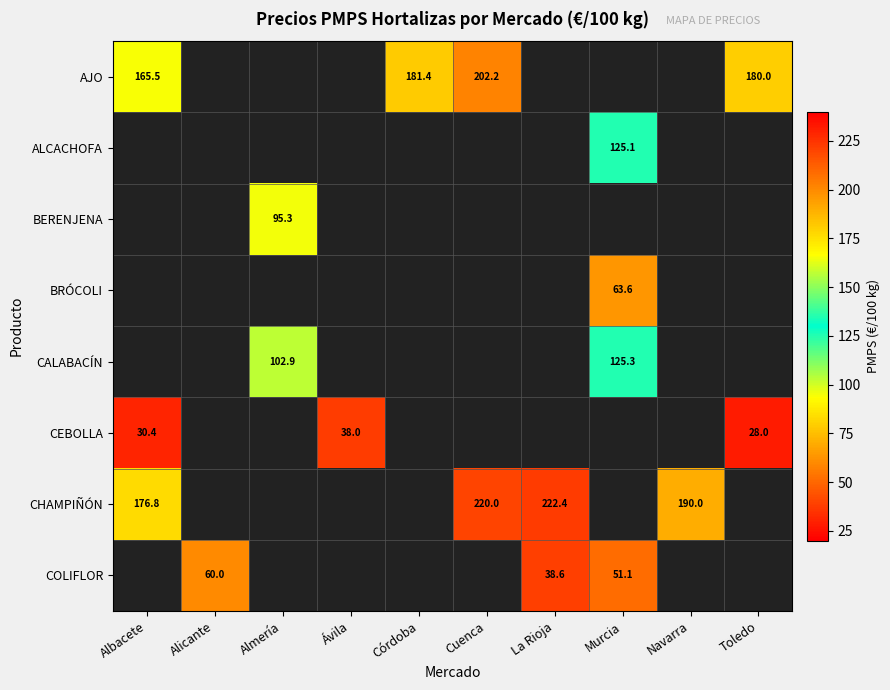

The value of COLIFLOR at La Rioja is 38.6. True or false?

True